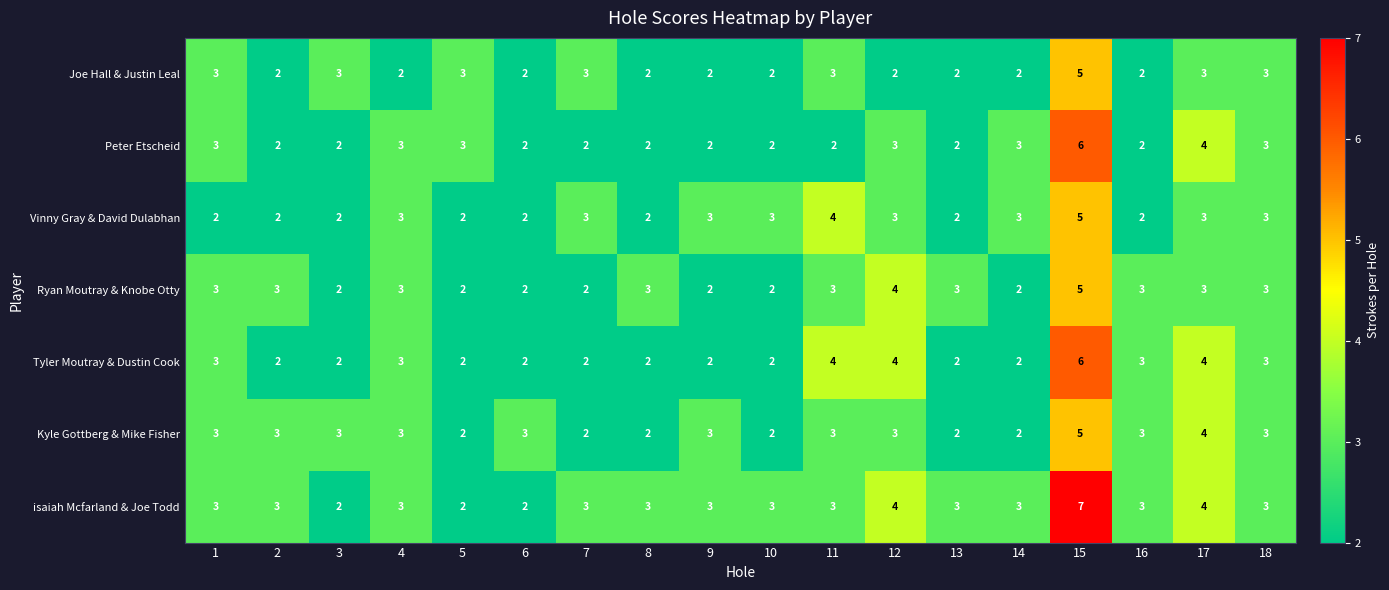

What is the highest value of the Peter Etscheid series?

6